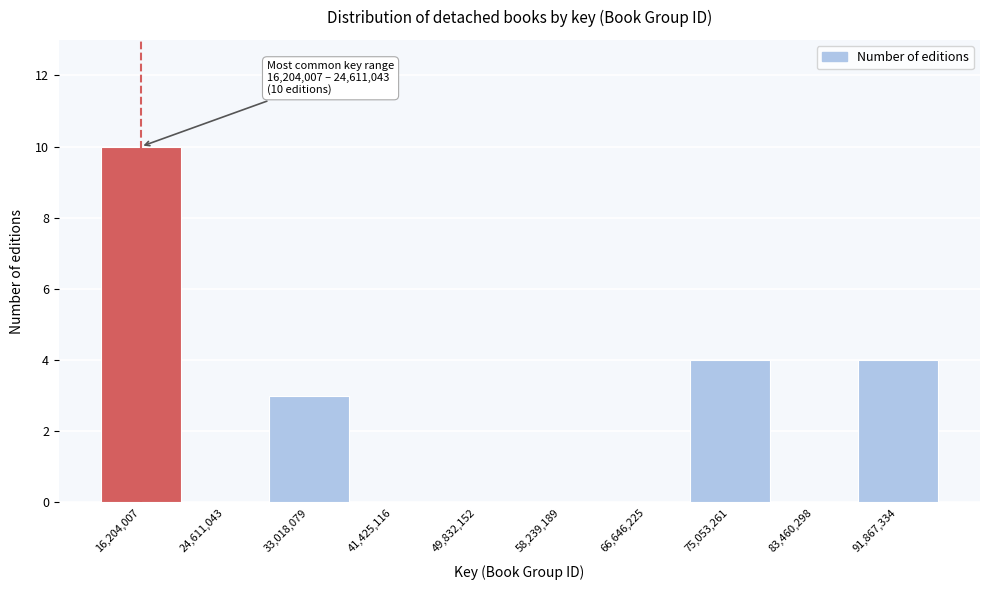

Reading left to right, list all the values displayed in this chart.

16,204,007=10	24,611,043=0	33,018,079=3	41,425,116=0	49,832,152=0	58,239,189=0	66,646,225=0	75,053,261=4	83,460,298=0	91,867,334=4